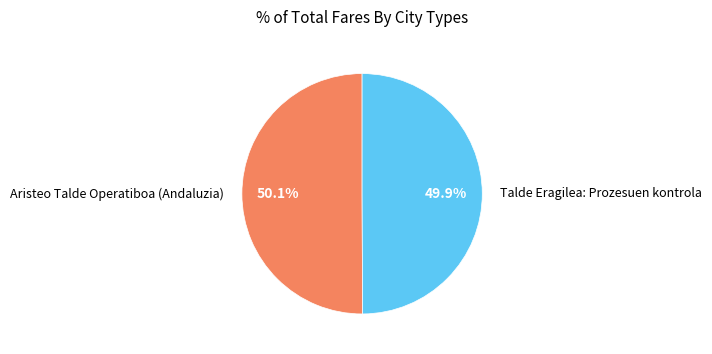

How many segments does this pie chart have?

2